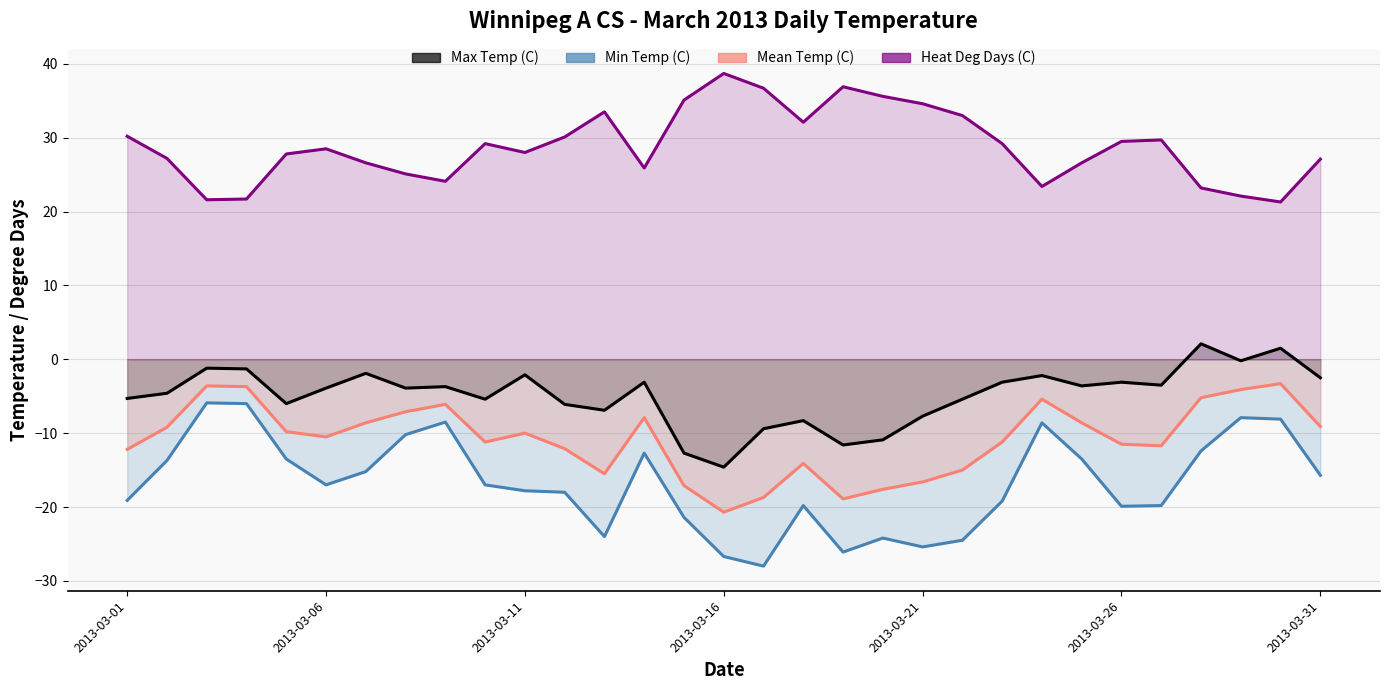

Which series has the largest range (max minus min)?

Min Temp (C)